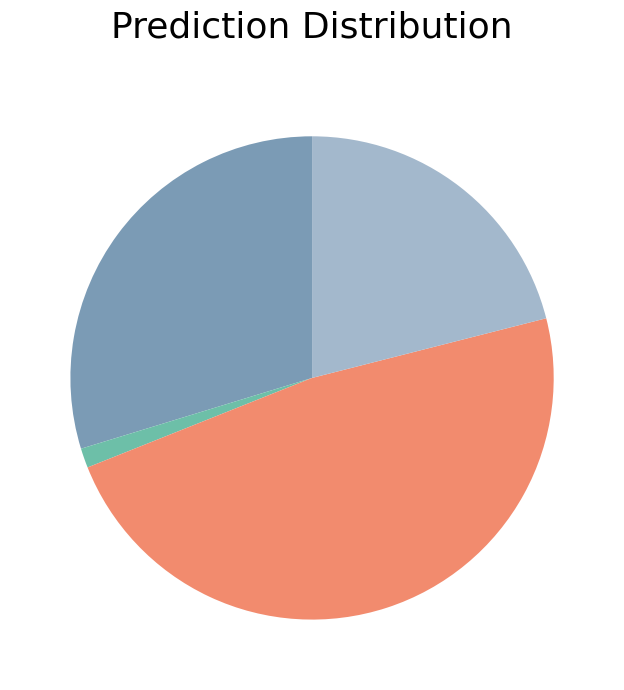

Does any single category account for the majority?

No